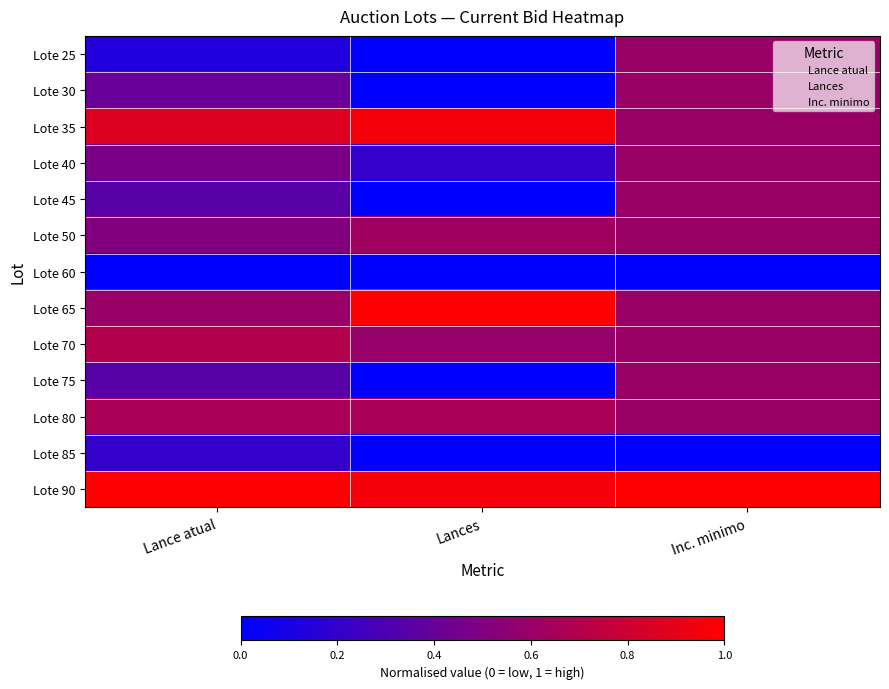

Which category has the highest value across all series?

Lances